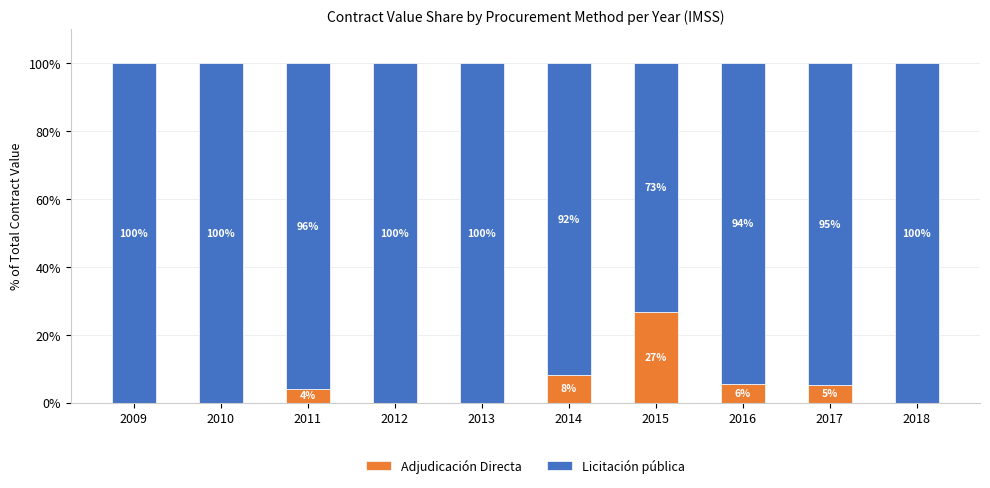

The value of Adjudicación Directa at 2018 is 0.0. True or false?

True